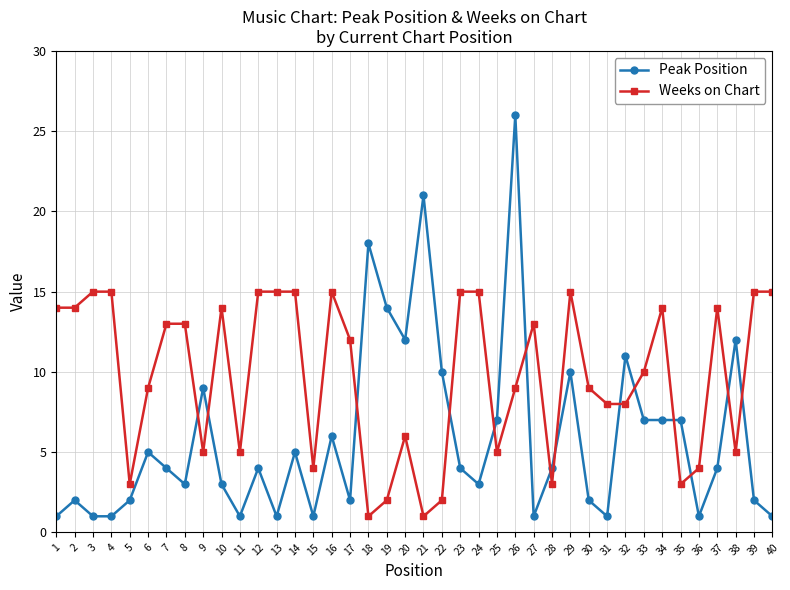

At which label does Weeks on Chart first exceed 12?

1